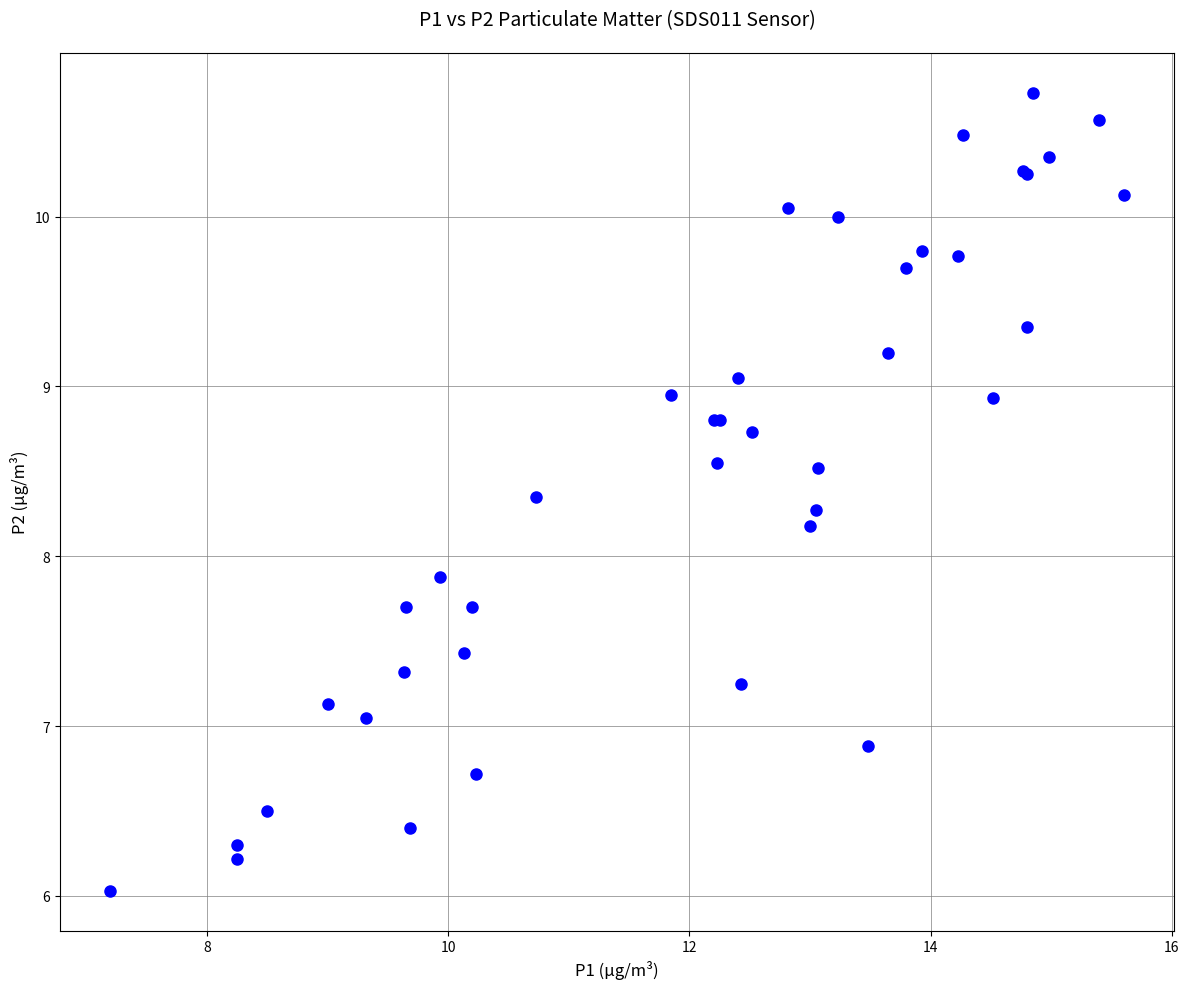

What Y value in the scatter plot is closest to 8?

7.9